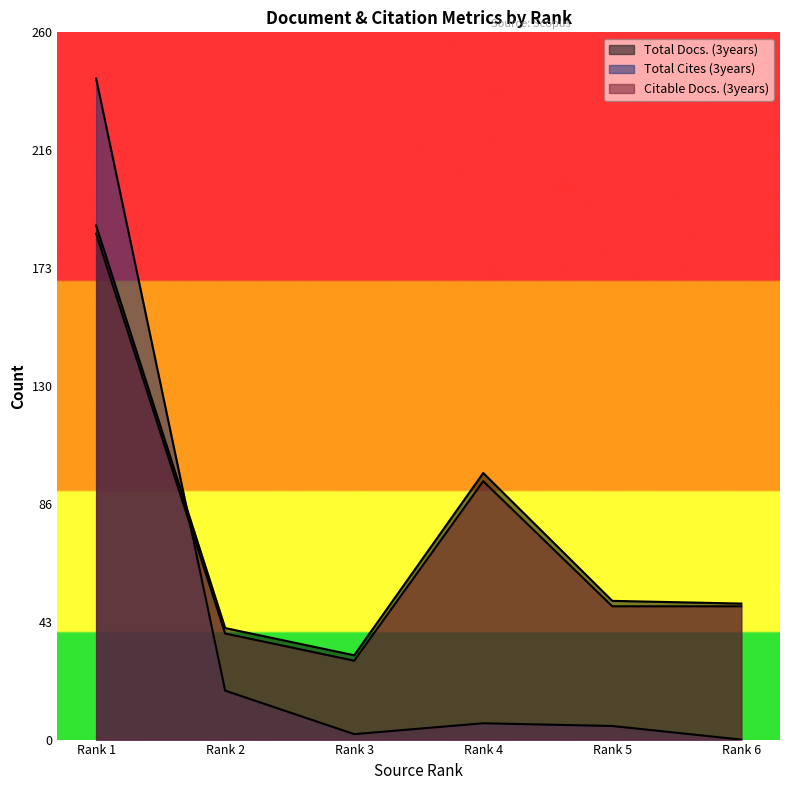

Where is the first local minimum for Citable Docs. (3years)?

Rank 3